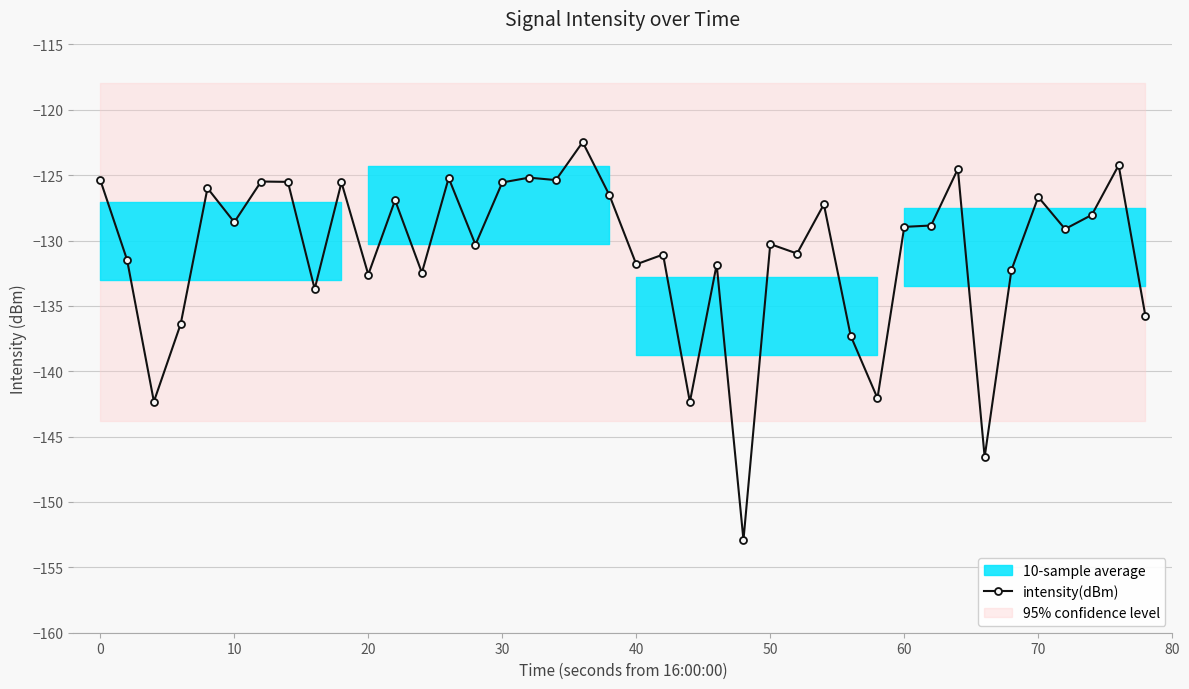

True or false: intensity(dBm) has a value of -129.0 at 60.

True